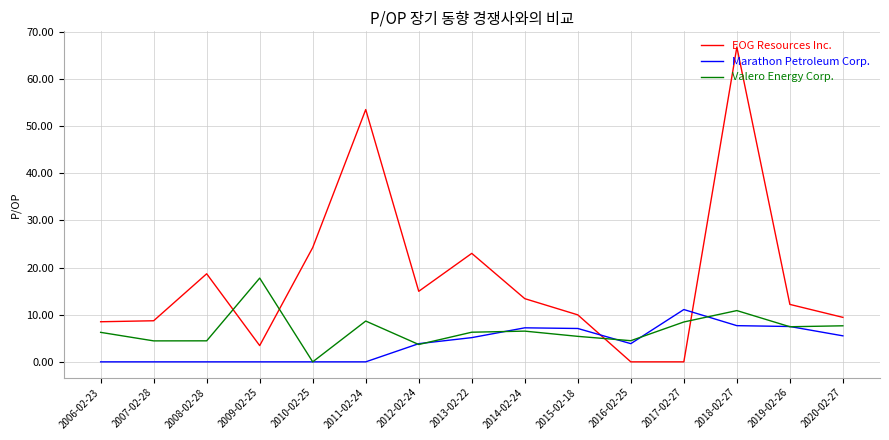

Read the Valero Energy Corp. value at 2018-02-27.

10.9